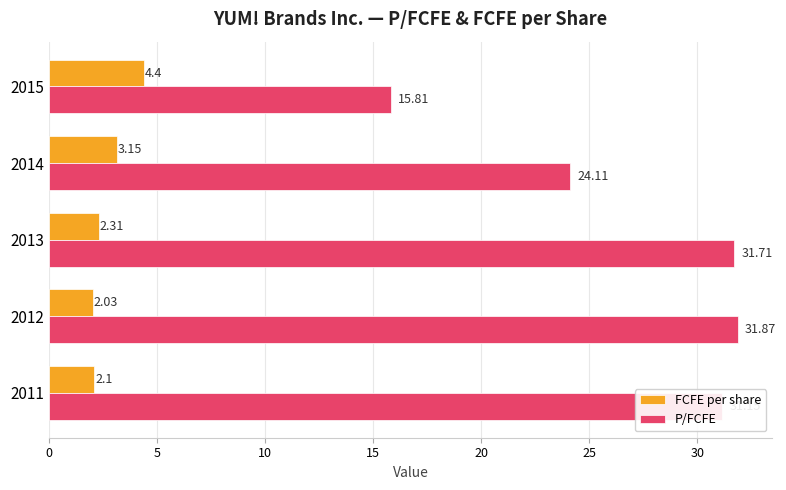

What are all the series names shown in the legend?

FCFE per share, P/FCFE